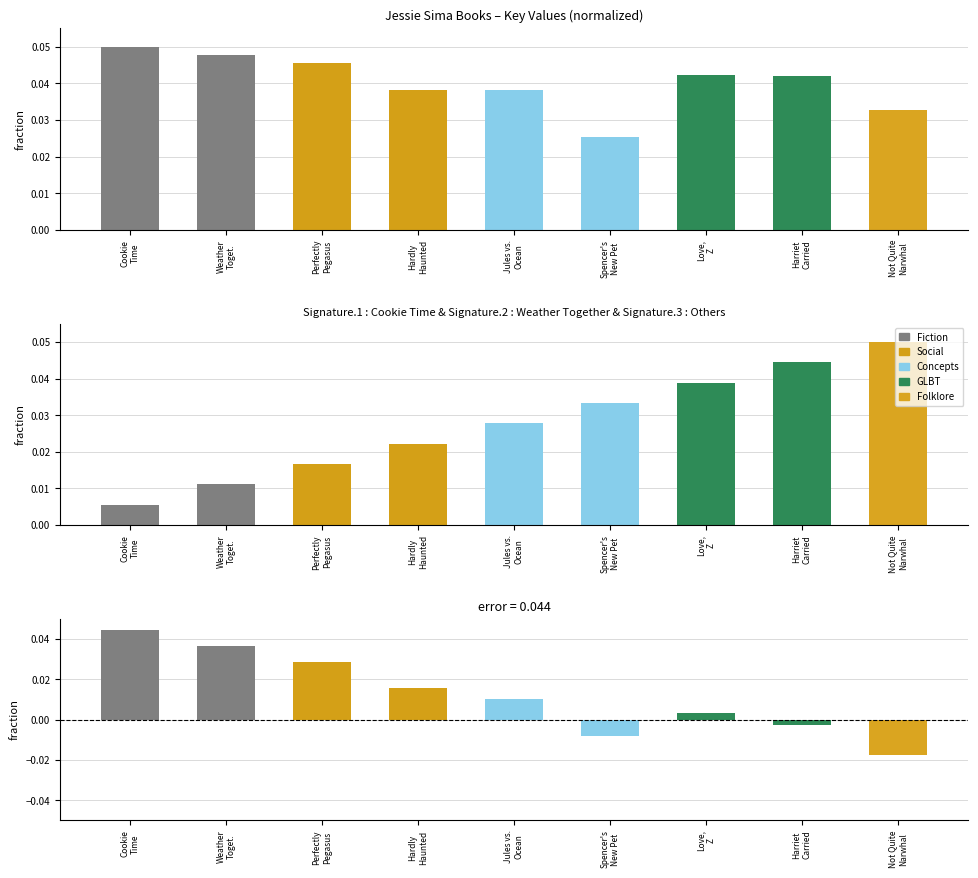

What is the sum of the Key values at Perfectly
Pegasus and Spencer's
New Pet?

0.1